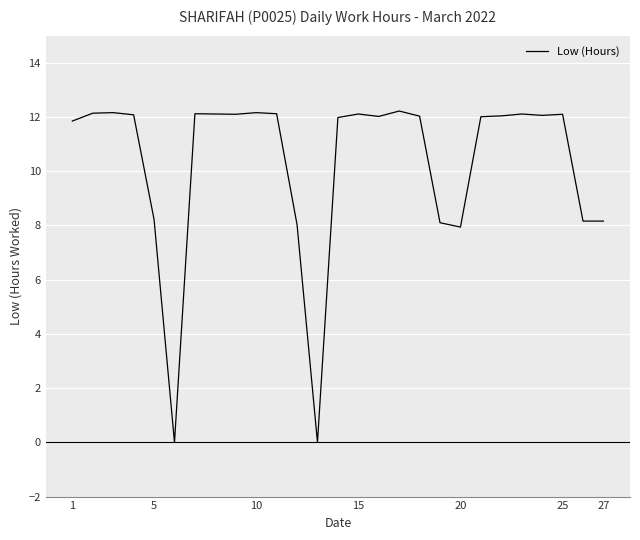

What is the greatest value displayed?

12.2